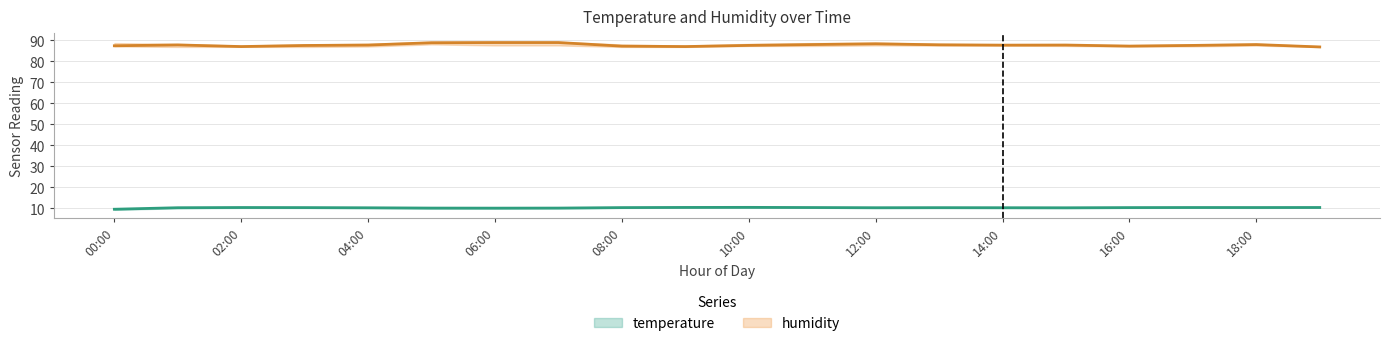

Is this an area chart (filled region under the line)?

No